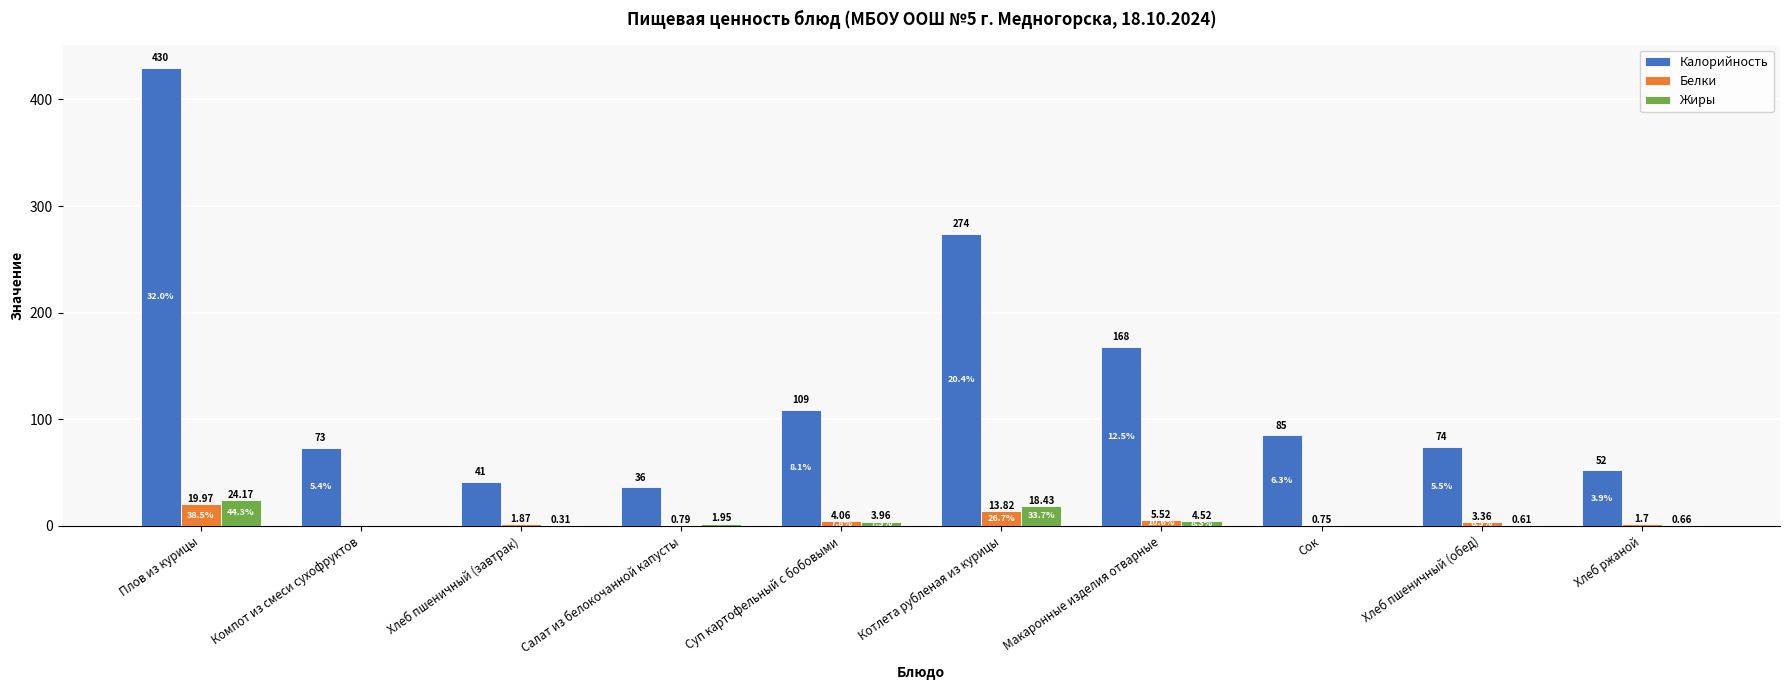

What is the maximum value shown in the chart?

430.0